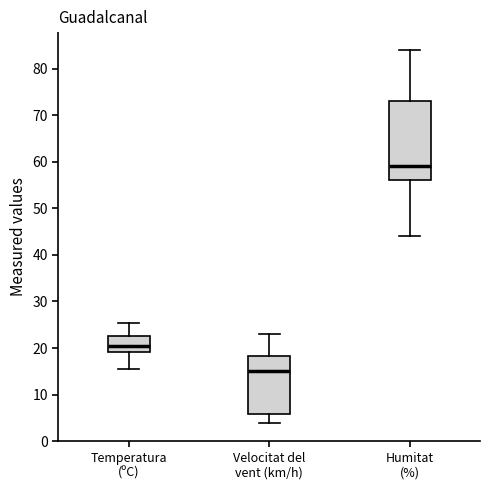

Reading left to right, transcribe this box plot: for each box, give where its median line is, the range the box spans, and where its two whiskers end, as read against the y-axis. The values are not printed on the chart, so give them approximately, as read against the axis.

Temperatura (ºC): median 21, box 19 to 23, whiskers 15 to 25
Velocitat del vent (km/h): median 15, box 6 to 18, whiskers 4 to 23
Humitat (%): median 59, box 56 to 73, whiskers 44 to 84